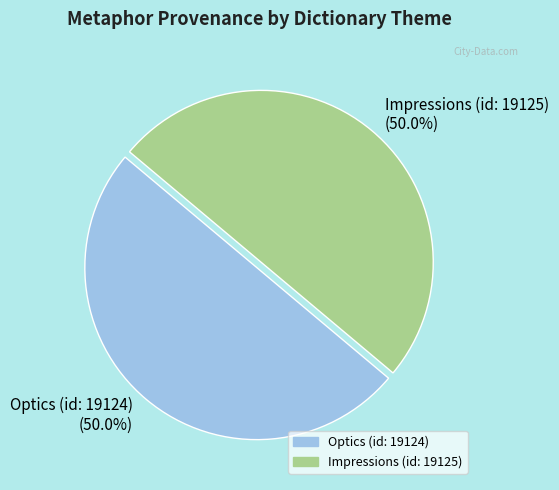

The Optics (id: 19124) slice represents 50% of the pie. True or false?

True